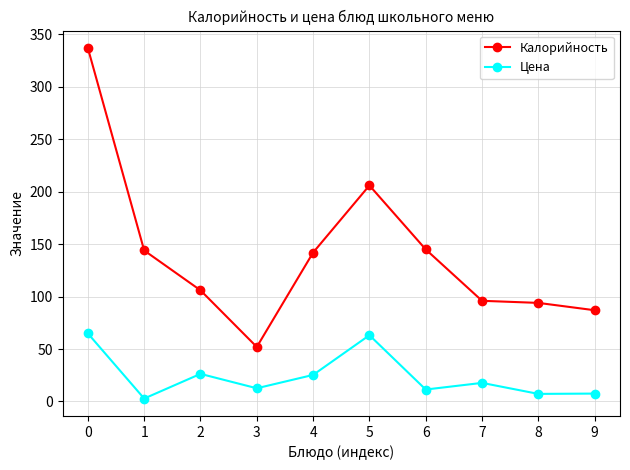

What is the sum of the Цена values at 5 and 7?

80.9